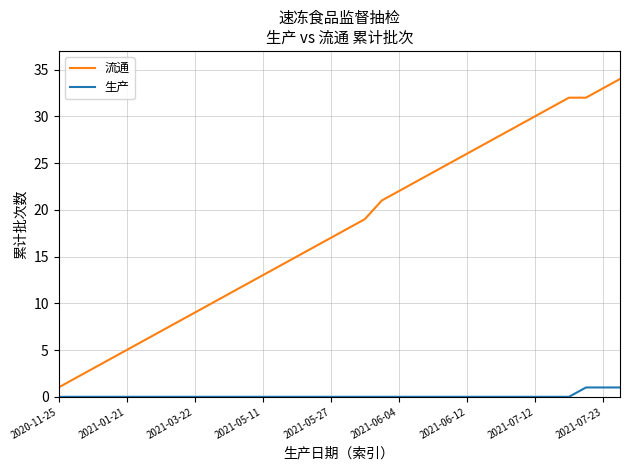

True or false: 生产 and 流通 intersect in this chart.

False